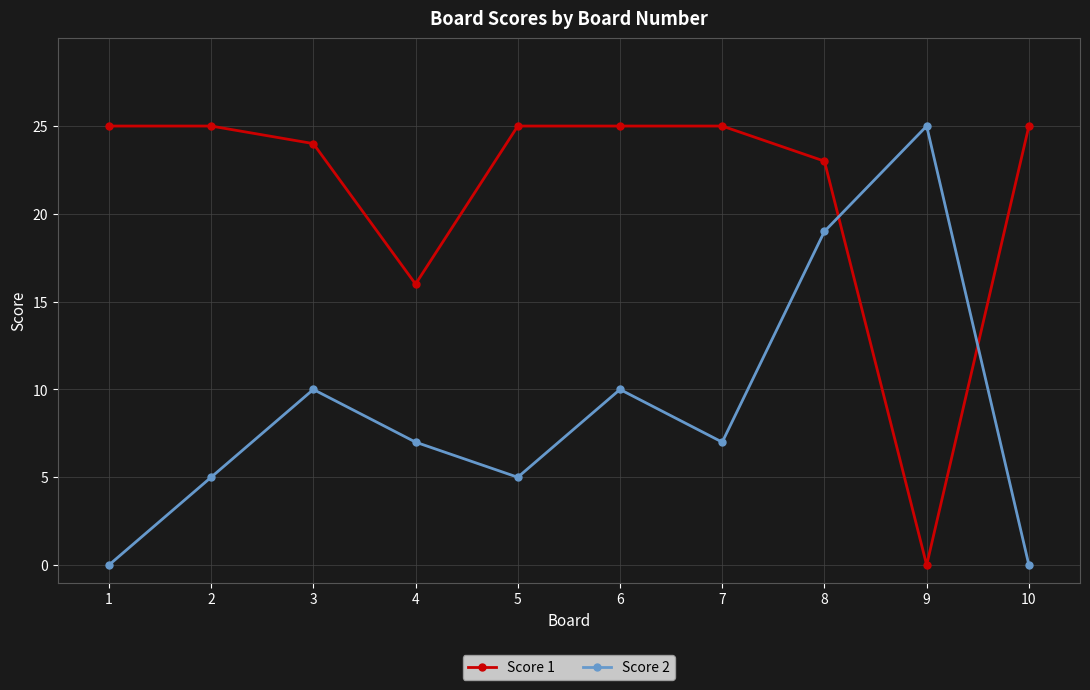

True or false: Score 2 has a value of 7 at 7.

True